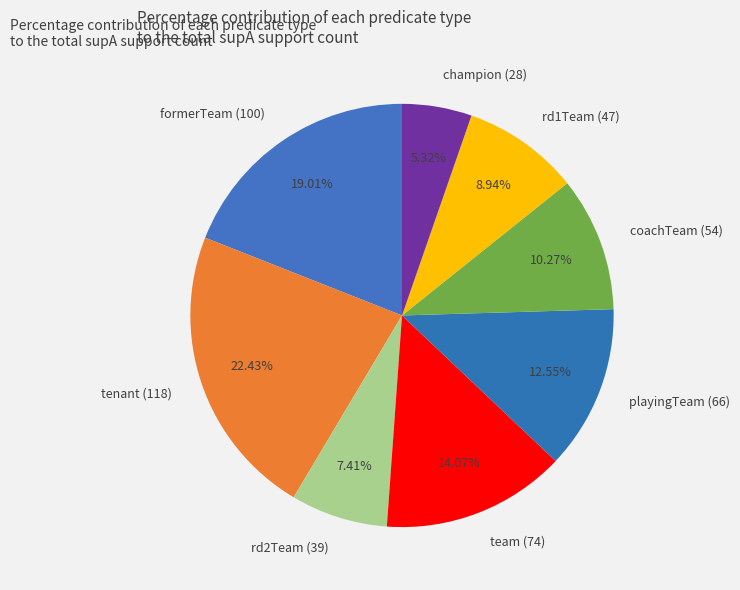

To the nearest percent, what is the combined percentage of champion (28) and team (74)?

19%